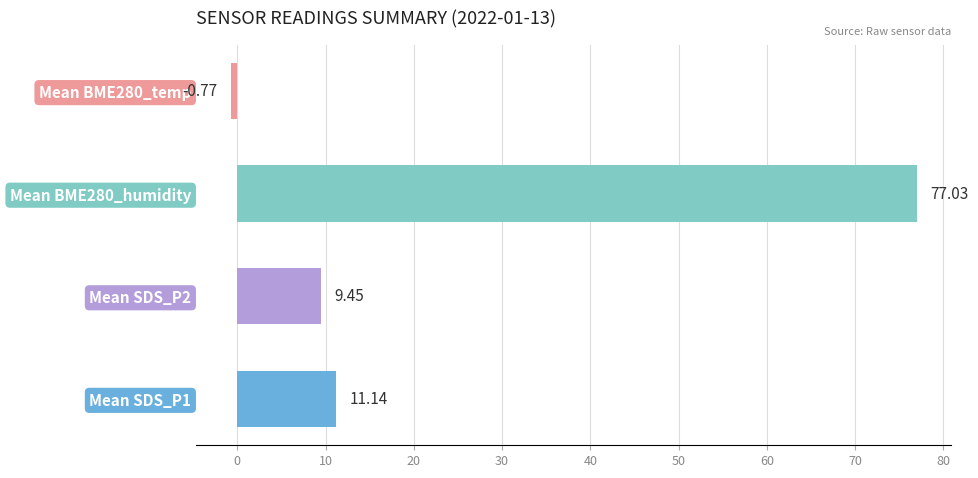

List the labels in order of value, smallest first.

Mean BME280_temp, Mean SDS_P2, Mean SDS_P1, Mean BME280_humidity